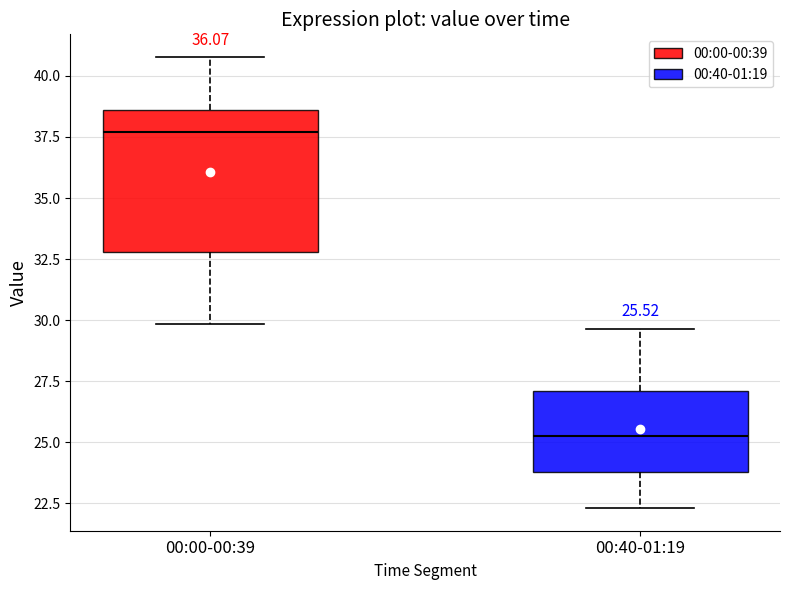

Which box has the lowest median line?

00:40-01:19